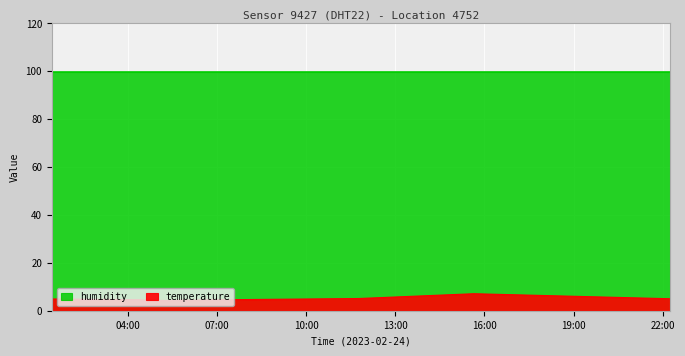

Between 2023-02-24T04:22:10 and 2023-02-24T03:34:21, which is larger?

2023-02-24T03:34:21